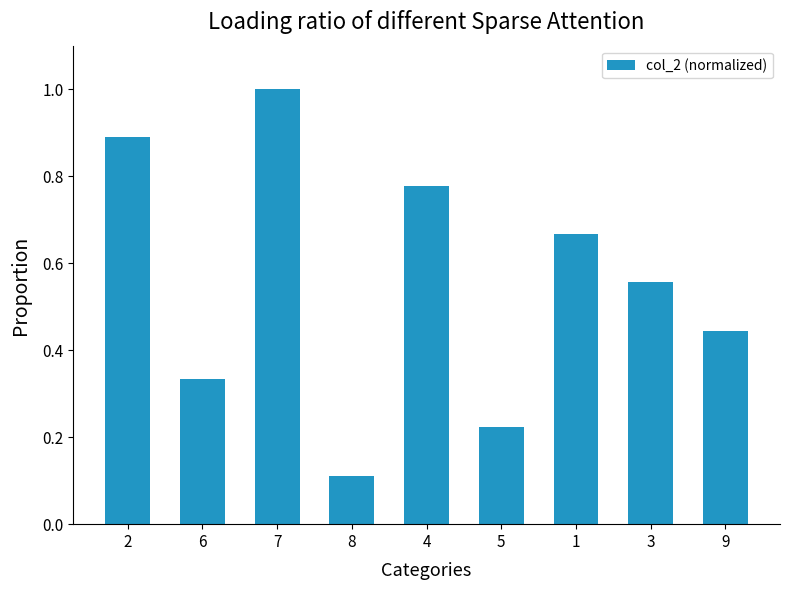

The value at 9 is 0.8. True or false?

False